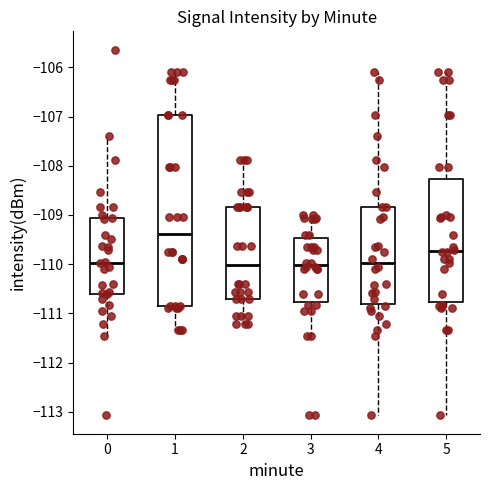

Which box is the tallest, from its lower edge to its upper edge?

1